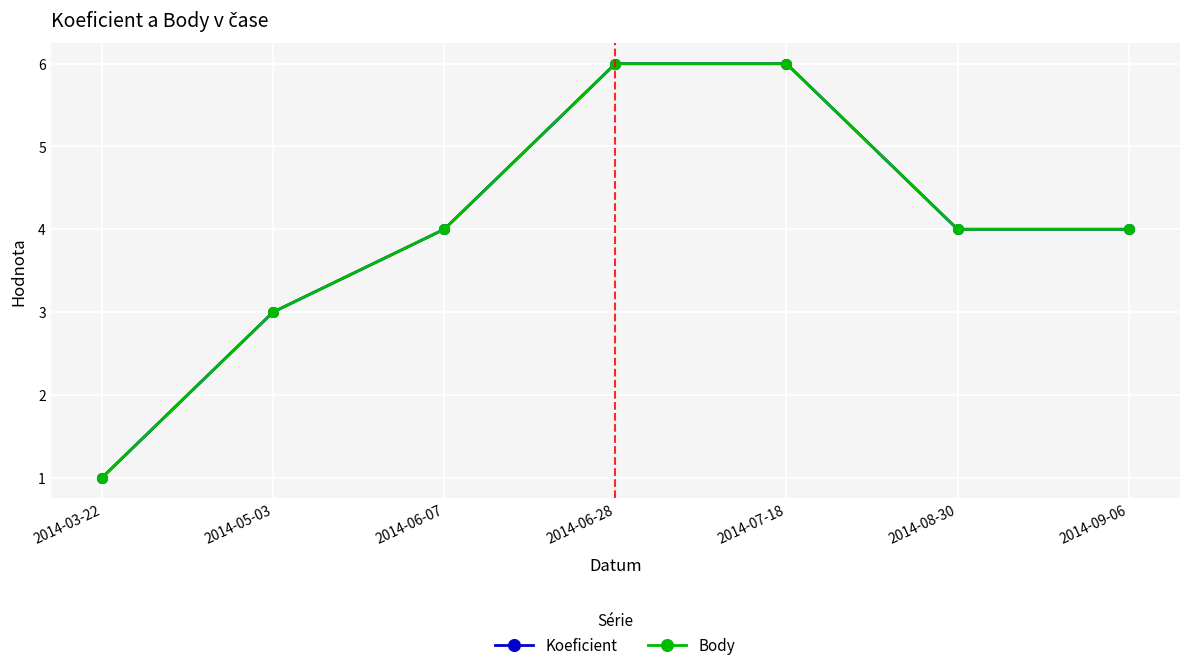

The Koeficient series shows 1 at 2014-06-07. True or false?

False